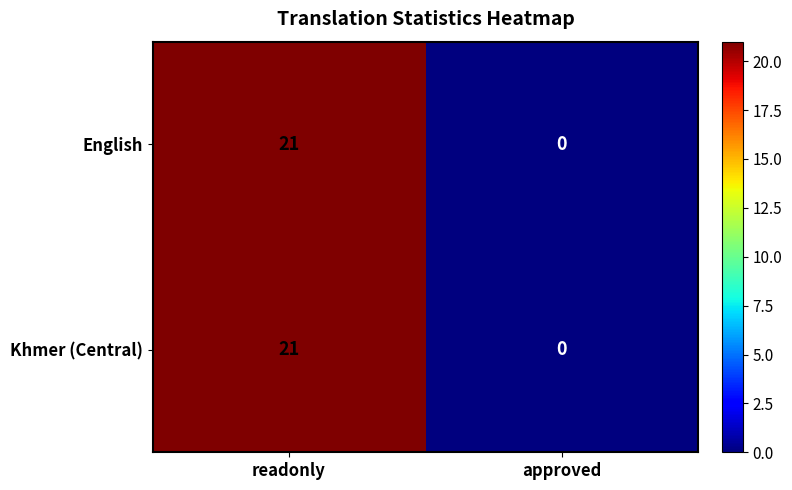

What is the sum of all Khmer (Central) values?

21